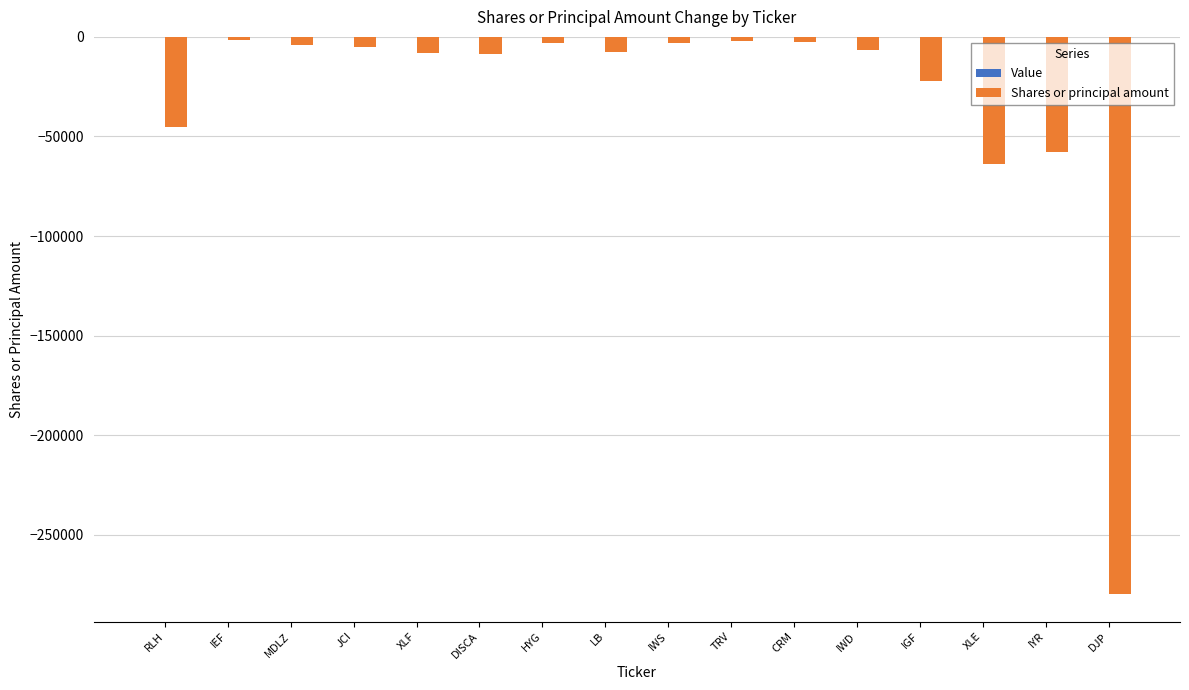

What is the value of the 8th bar from the left?

-7504